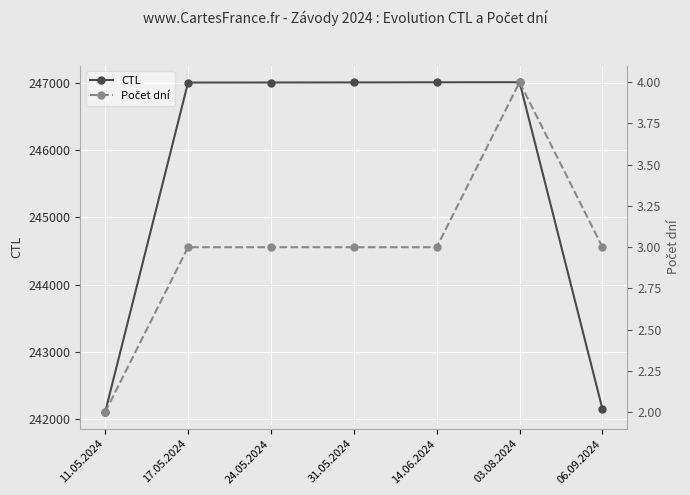

At how many categories does at least one series exceed 98728?

7